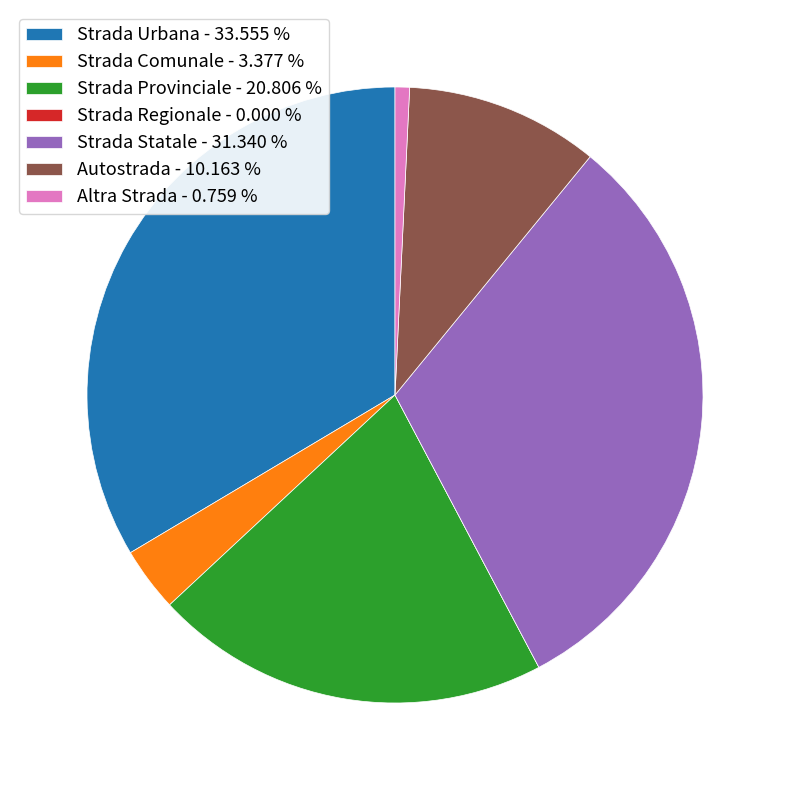

Does Autostrada - 10.163 % represent more than half of the total?

No